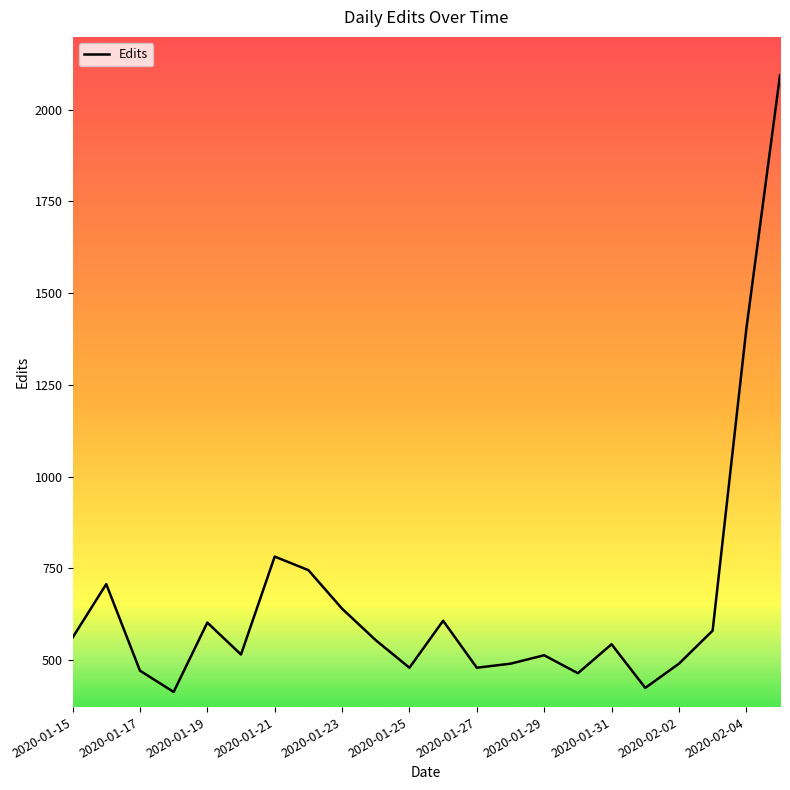

What is the difference between the maximum and minimum values?

1681